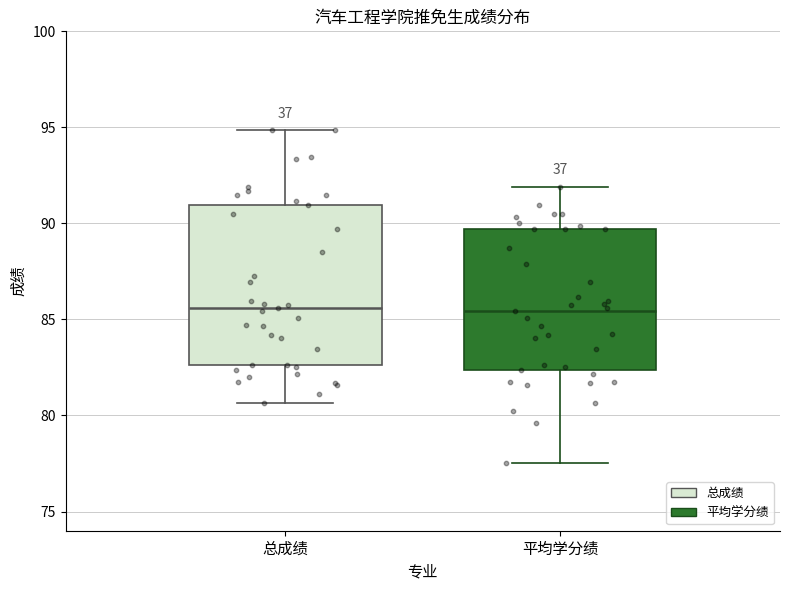

Where does the lower whisker of the box for 总成绩 end on the y-axis? The values are not printed on the chart, so give them approximately, as read against the axis.

80.5